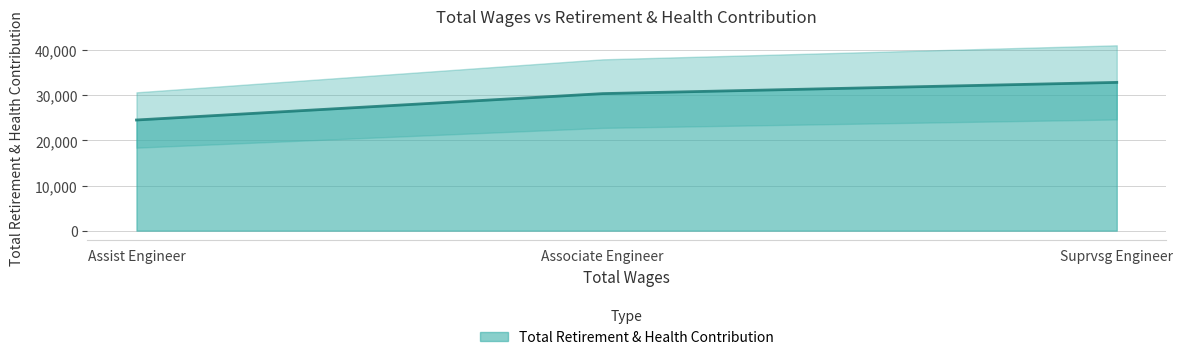

Where is Total Retirement & Health Contribution nearest to the value 28718?

Associate Engineer